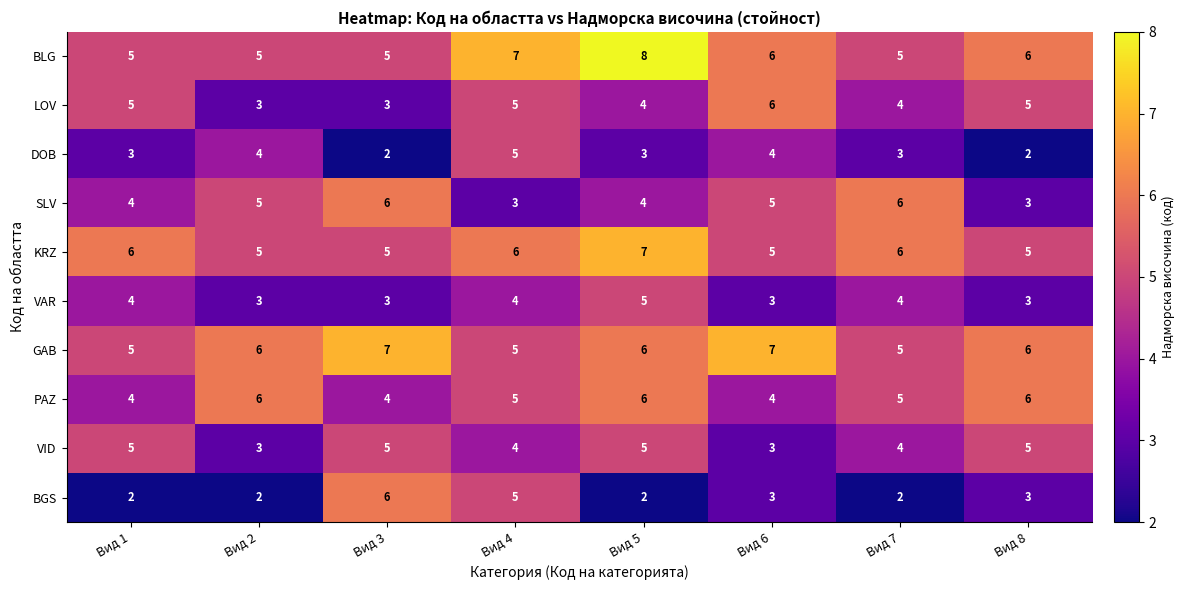

How many distinct data groups are displayed?

10